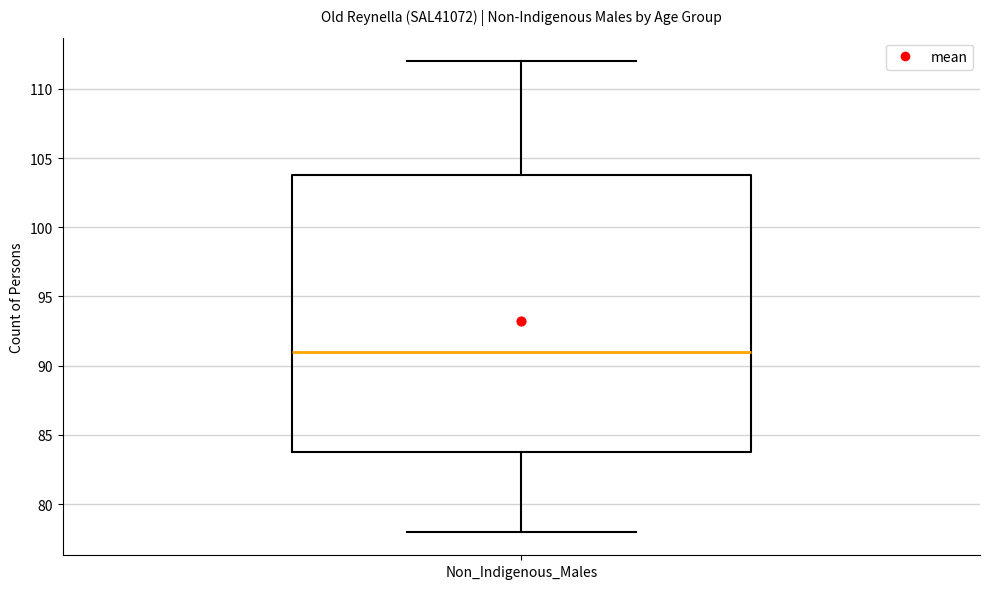

Transcribe this box plot: give where the median line is, the range the box spans, and where the two whiskers end, as read against the y-axis. The values are not printed on the chart, so give them approximately, as read against the axis.

median 91, box 84 to 104, whiskers 78 to 112